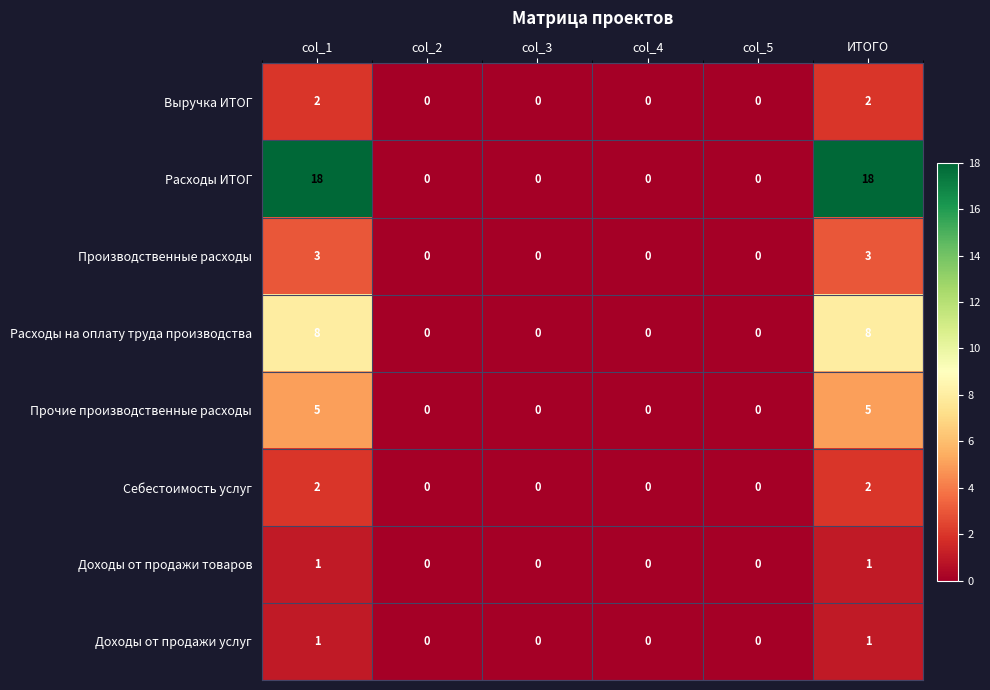

The value of Расходы на оплату труда производства at col_4 is 3. True or false?

False